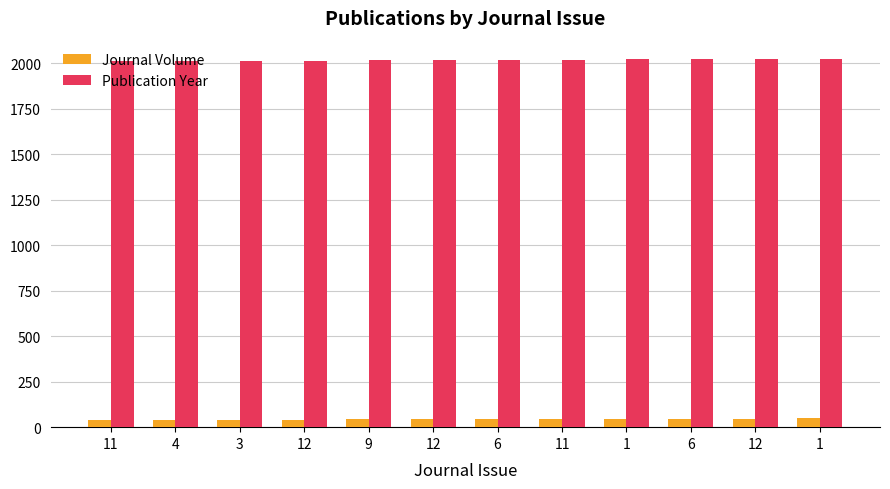

At which label does Publication Year first exceed 2020?

1